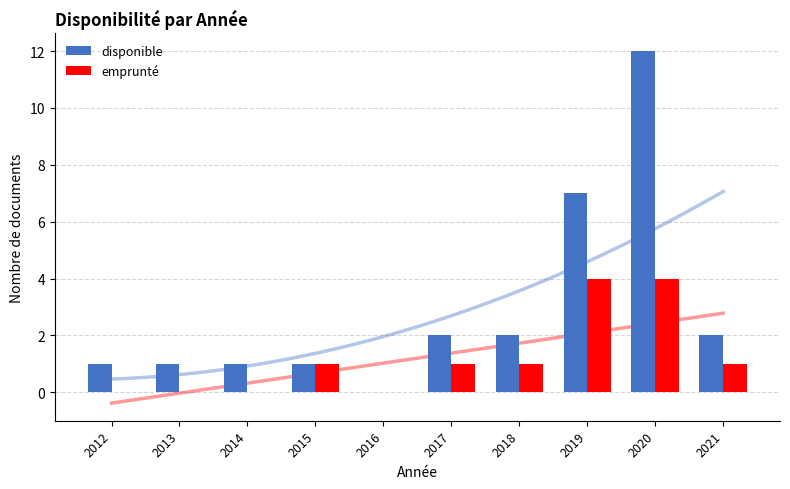

Reading left to right, what are all the values shown in this chart?

disponible: 1	1	1	1	0	2	2	7	12	2
emprunté: 0	0	0	1	0	1	1	4	4	1